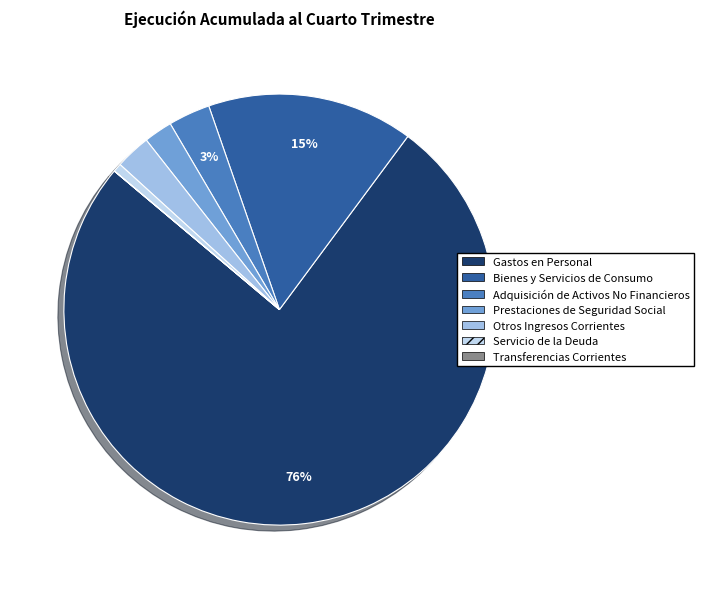

To the nearest percent, what is the difference between the largest and smallest slice percentages?

76%